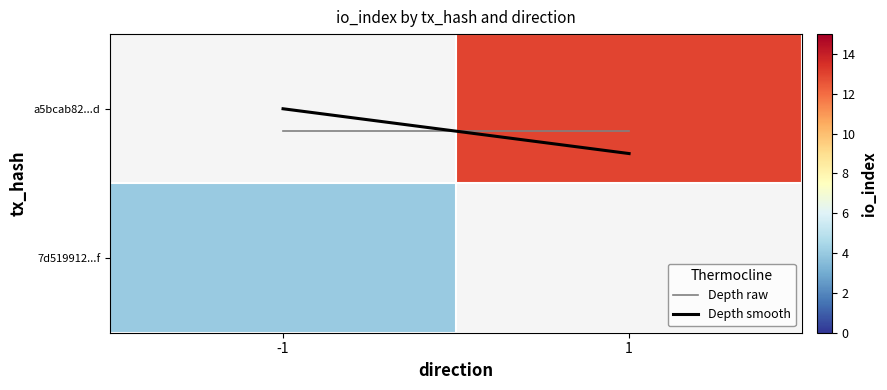

How many Depth smooth values are between 1 and 2?

2